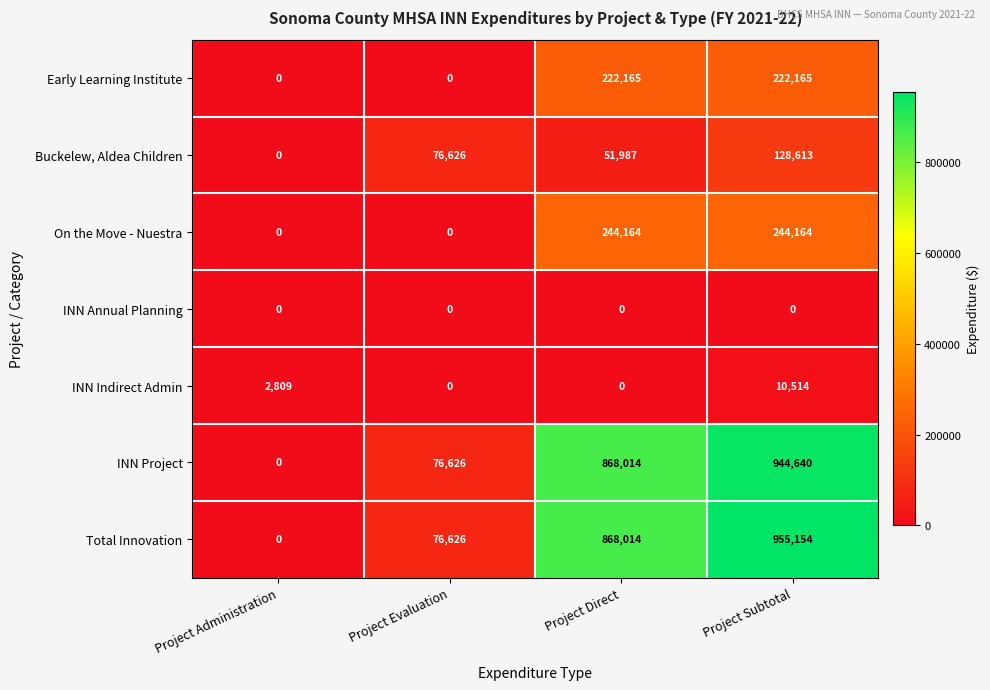

How many distinct data groups are displayed?

7